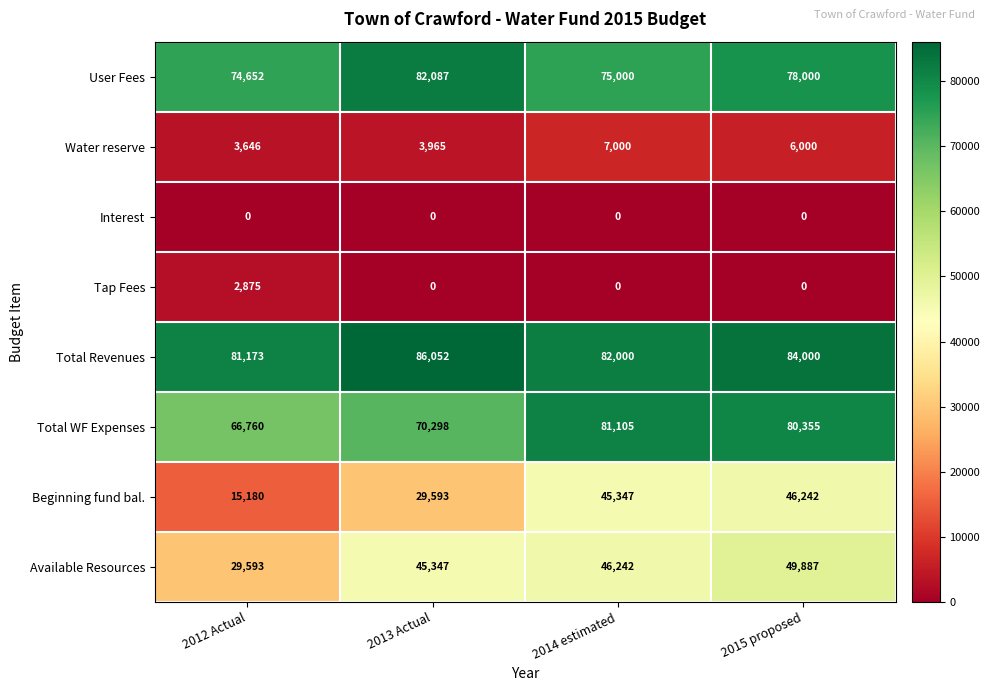

Which series has the largest range (max minus min)?

Beginning fund bal.